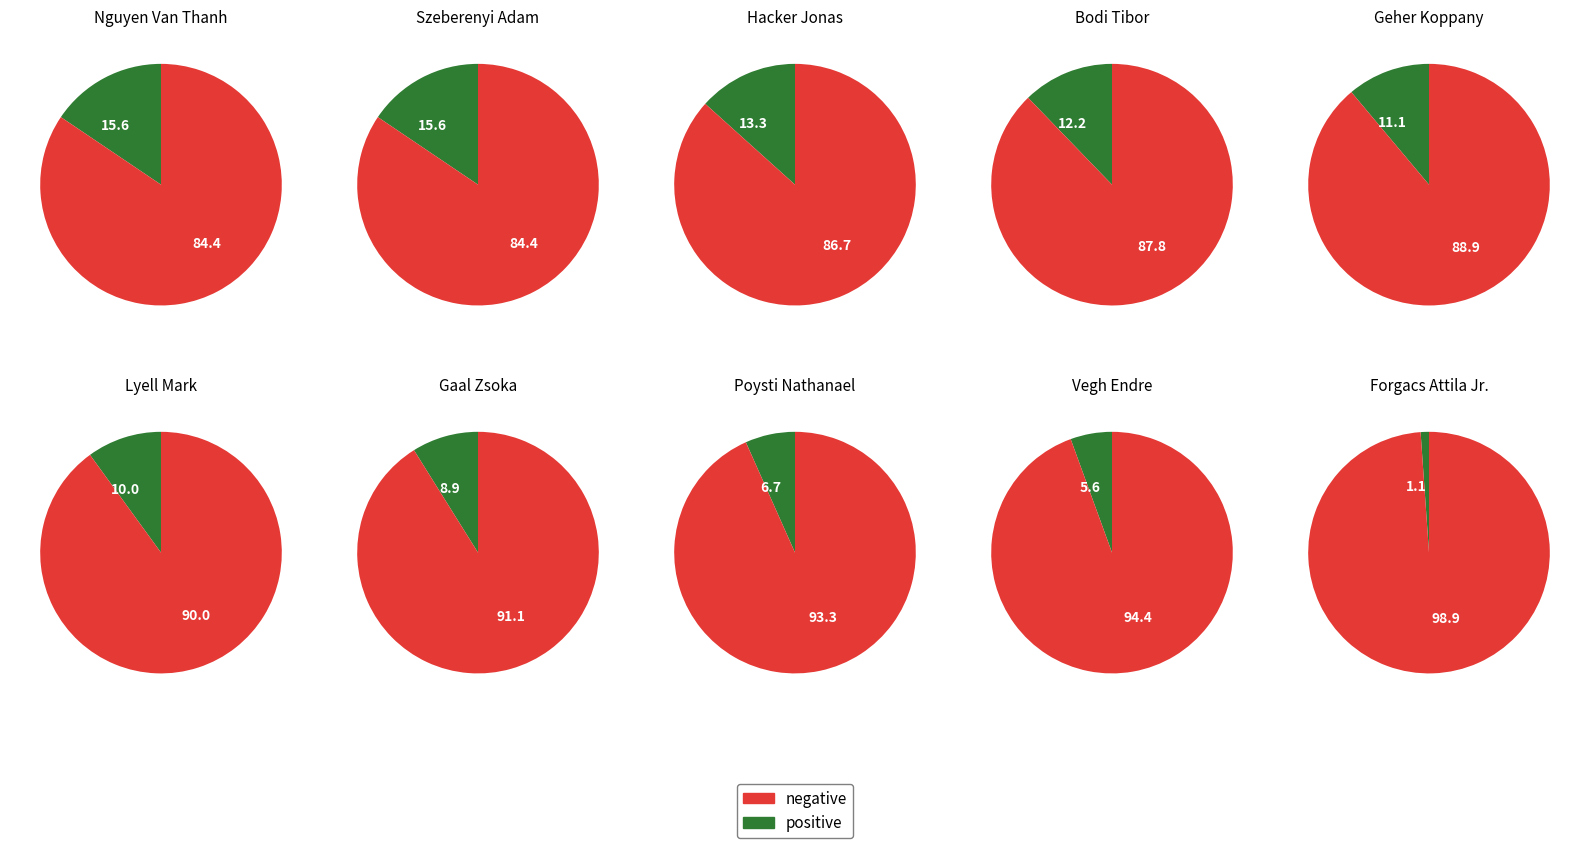

Rank the categories by value from lowest to highest.

Forgacs Attila Jr., Vegh Endre, Poysti Nathanael, Gaal Zsoka, Lyell Mark, Geher Koppany, Bodi Tibor, Hacker Jonas, Nguyen Van Thanh, Szeberenyi Adam